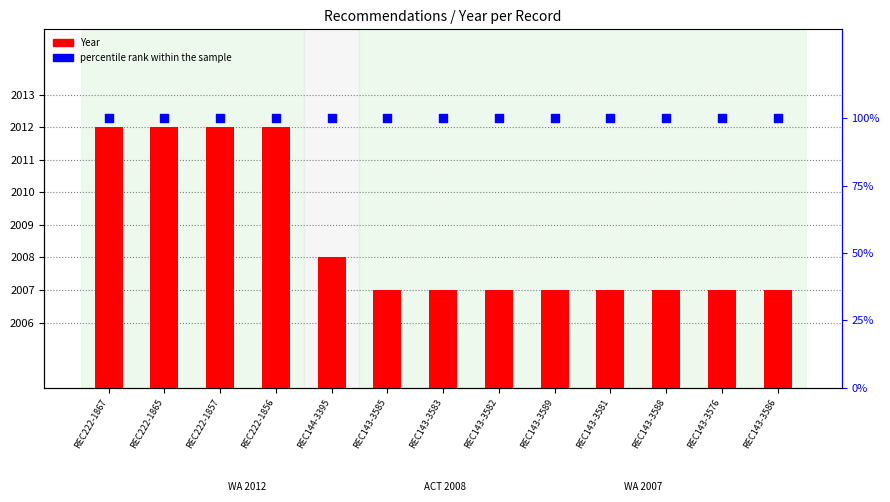

What is the total value across all series at REC222-1856?

2112